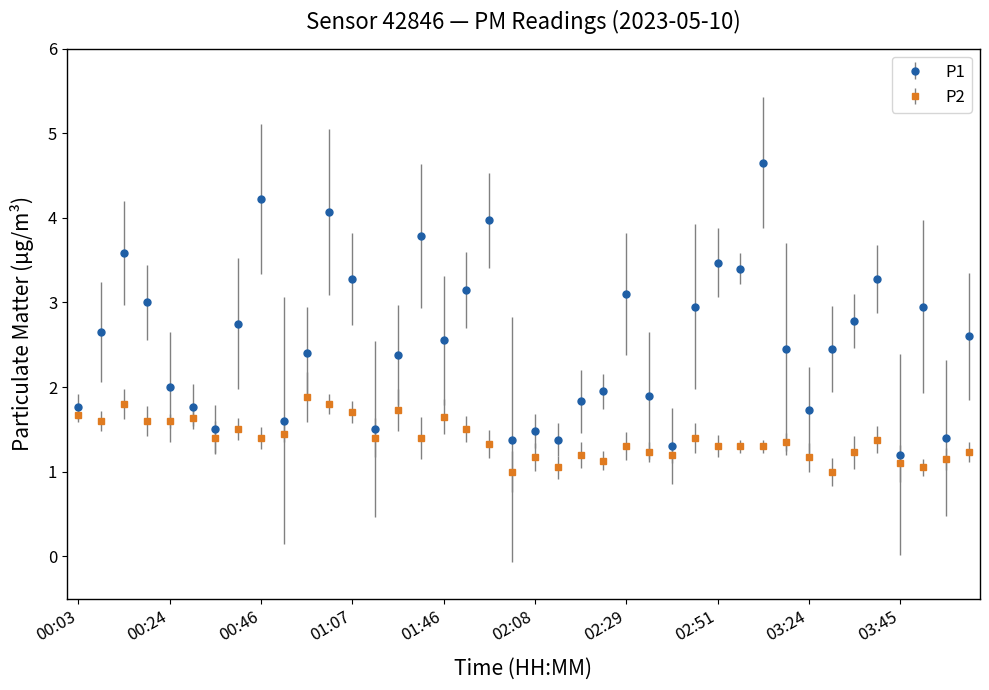

How many categories are shown in the chart?

40